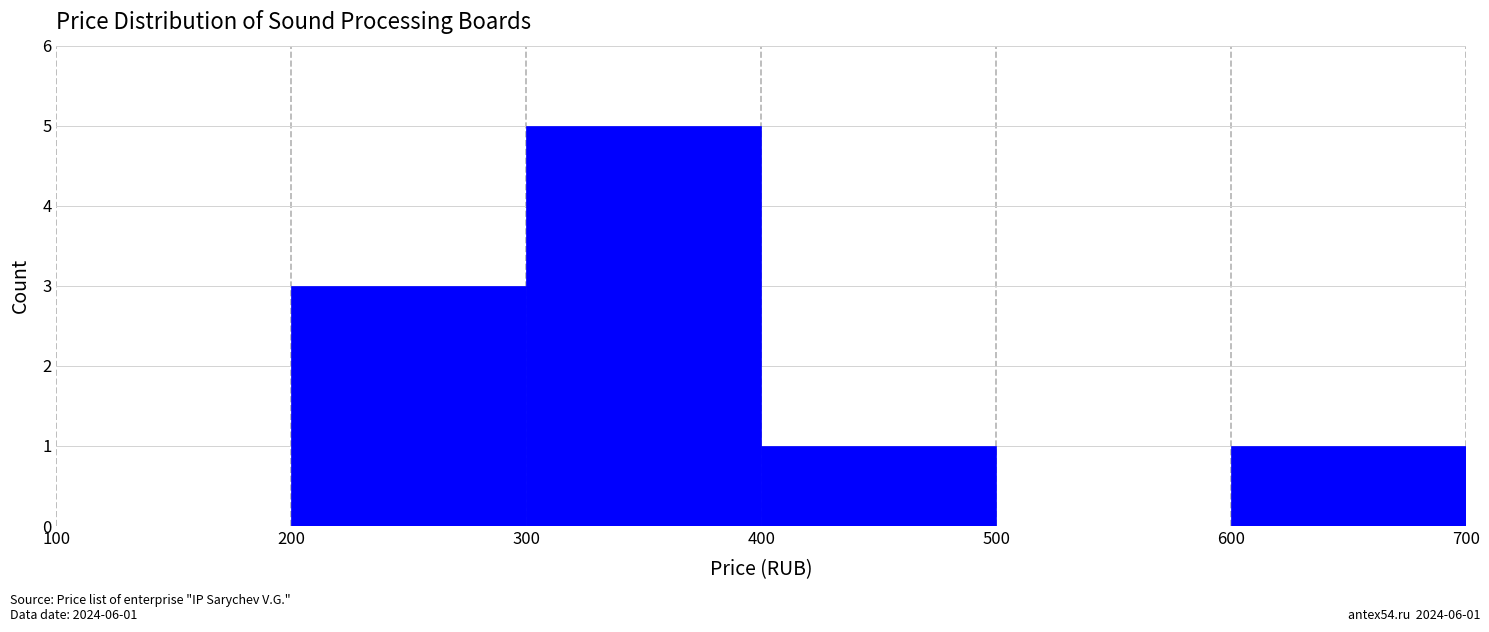

Over which range of the x-axis is the bar tallest?

300 to 400